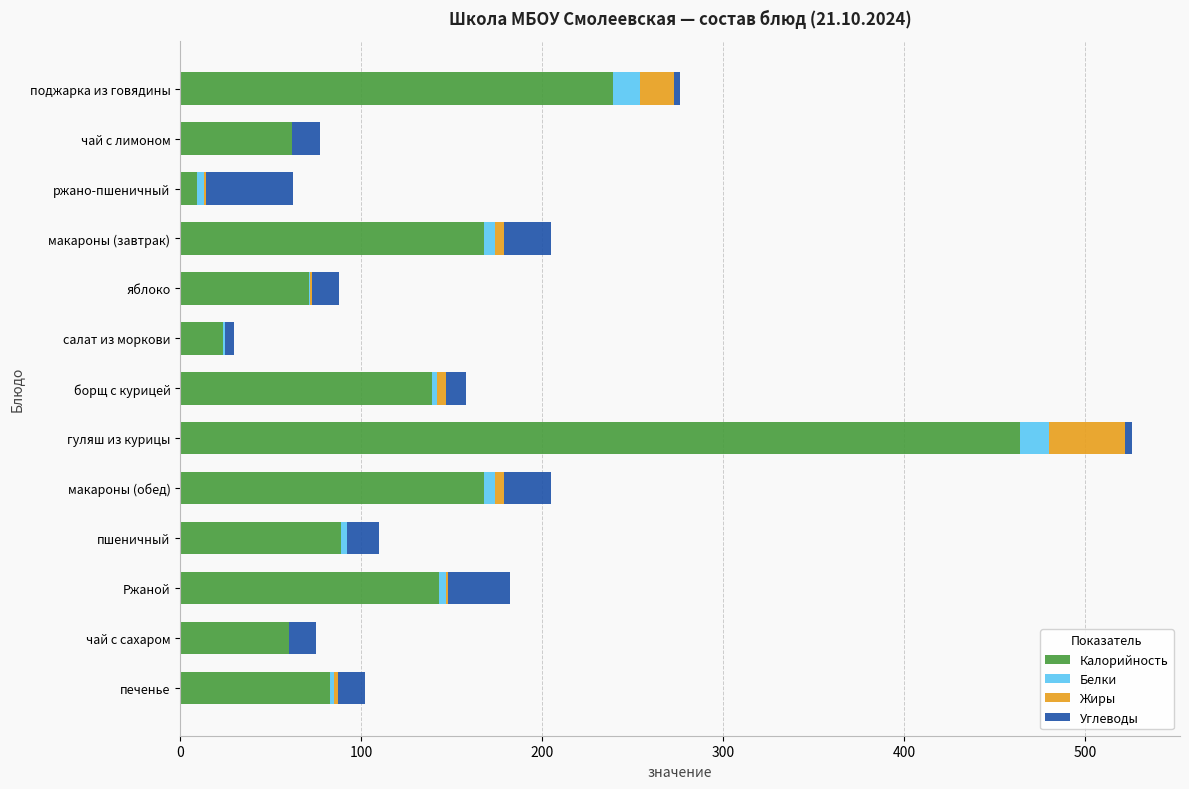

What is the highest value of the Калорийность series?

464.0